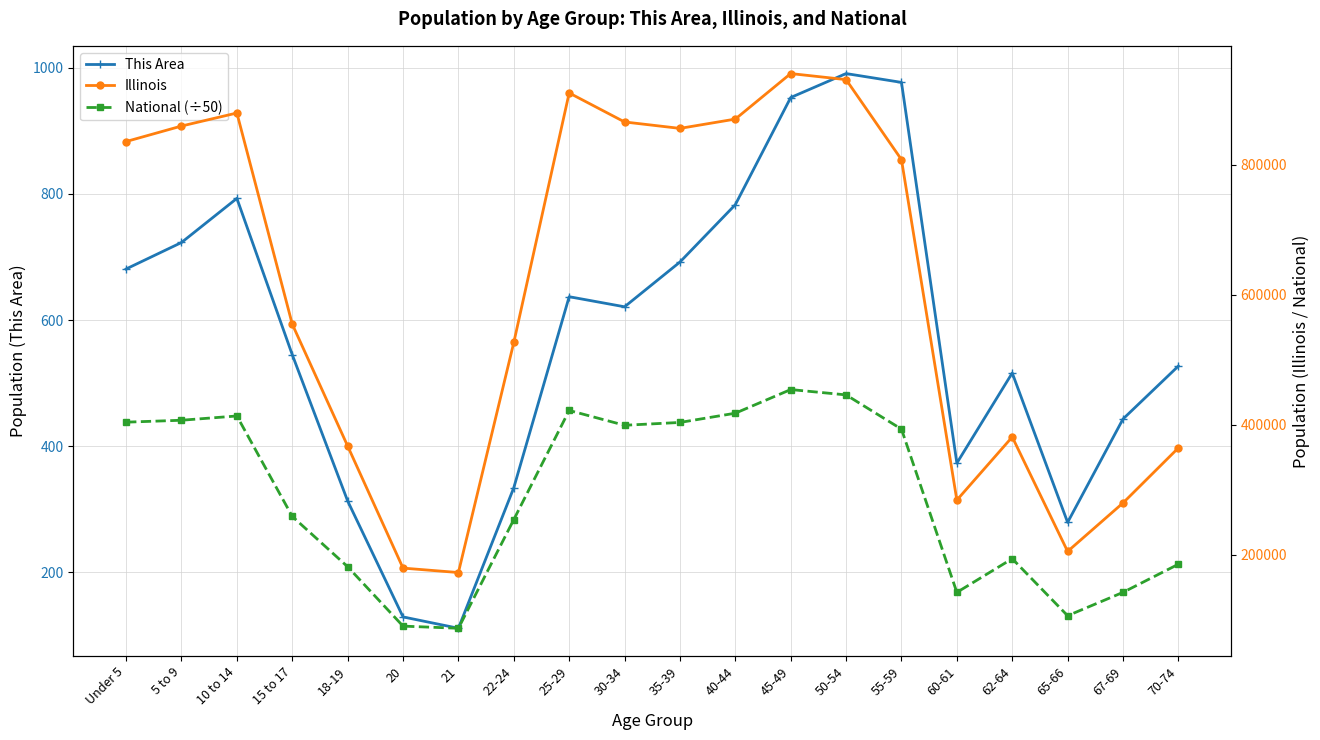

What is the label of the 5th point from the right?

60-61